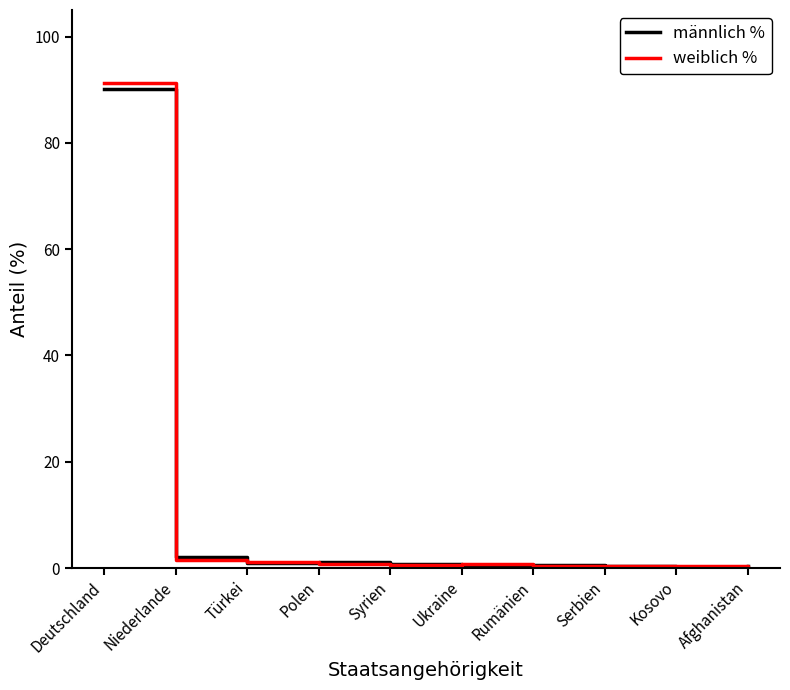

Which series has the largest range (max minus min)?

weiblich %